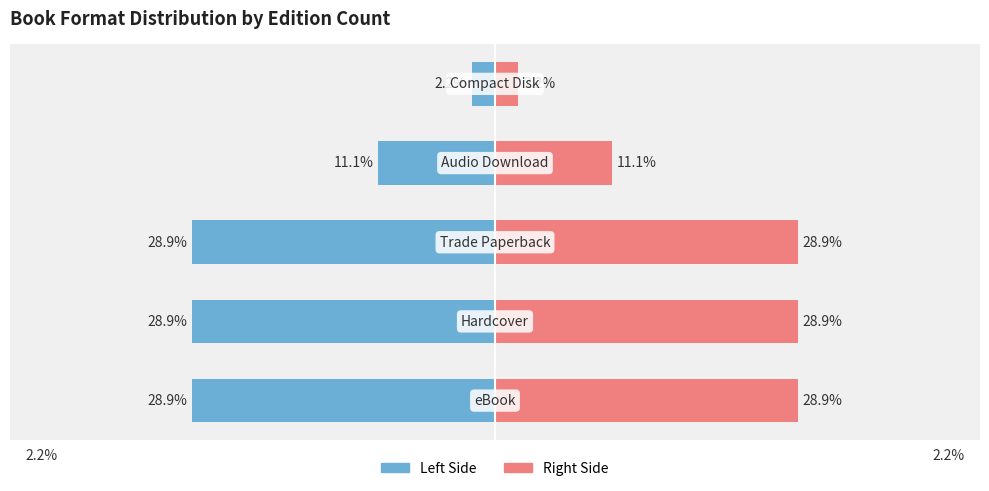

Between 2 and 3, which series saw the biggest shift?

Left Side